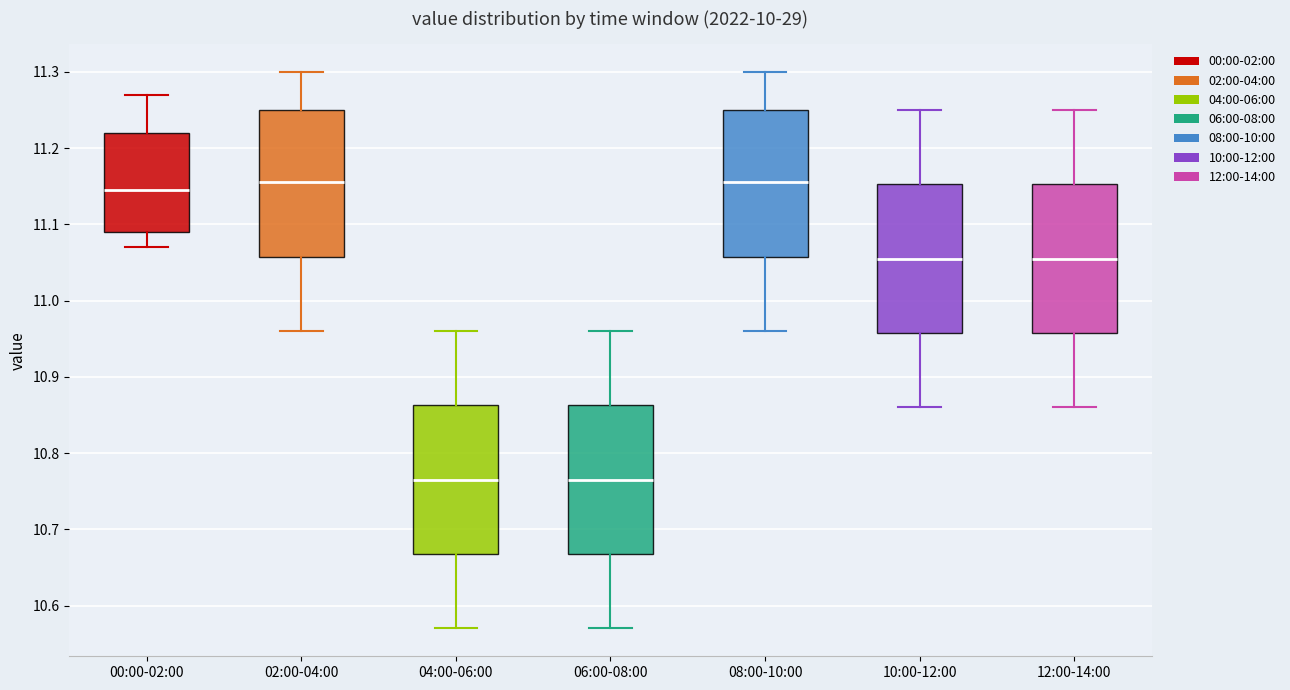

Reading left to right, transcribe this box plot: for each box, give where its median line is, the range the box spans, and where its two whiskers end, as read against the y-axis. The values are not printed on the chart, so give them approximately, as read against the axis.

00:00-02:00: median 11.15, box 11.09 to 11.22, whiskers 11.07 to 11.27
02:00-04:00: median 11.16, box 11.06 to 11.25, whiskers 10.96 to 11.30
04:00-06:00: median 10.77, box 10.67 to 10.86, whiskers 10.57 to 10.96
06:00-08:00: median 10.77, box 10.67 to 10.86, whiskers 10.57 to 10.96
08:00-10:00: median 11.16, box 11.06 to 11.25, whiskers 10.96 to 11.30
10:00-12:00: median 11.06, box 10.96 to 11.15, whiskers 10.86 to 11.25
12:00-14:00: median 11.06, box 10.96 to 11.15, whiskers 10.86 to 11.25